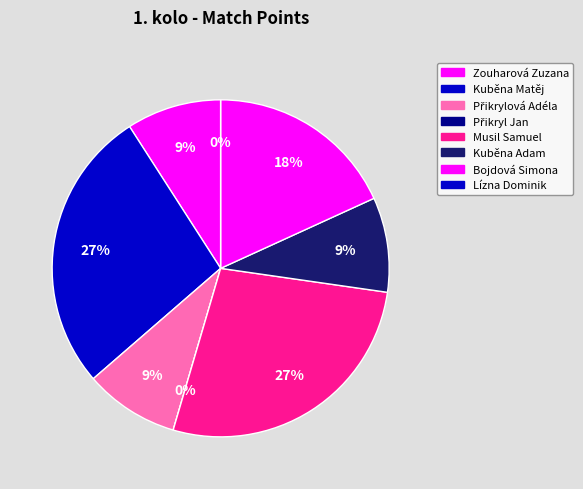

To the nearest percent, what is the combined percentage of Zouharová Zuzana and Lízna Dominik?

9%